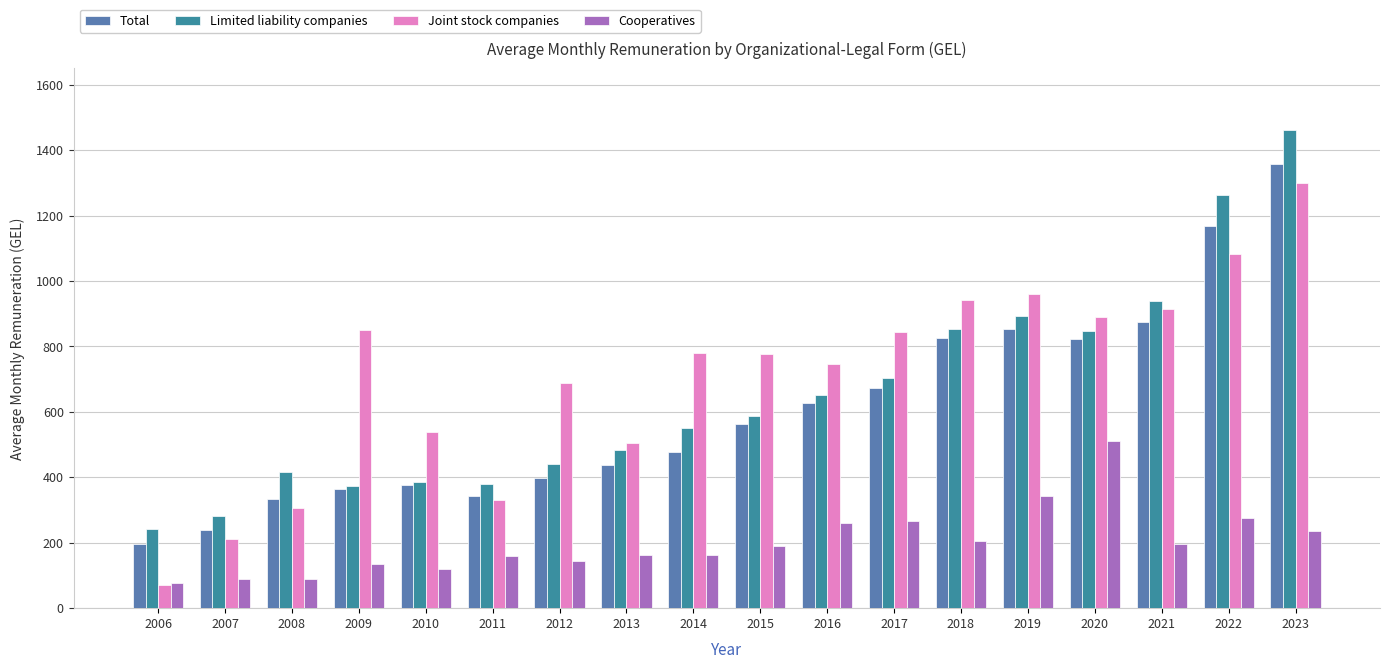

Between 2022 and 2023, which series saw the biggest shift?

Joint stock companies